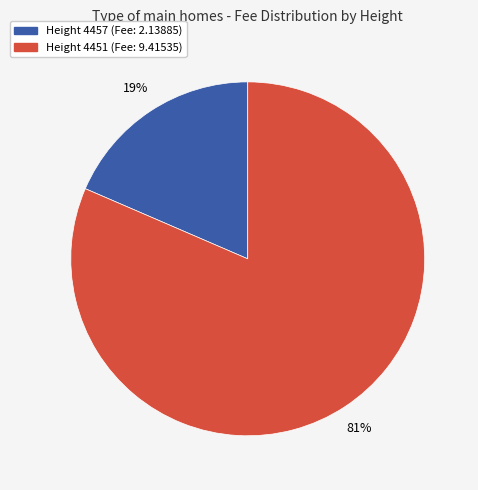

Is there any slice that represents more than half of the pie?

Yes